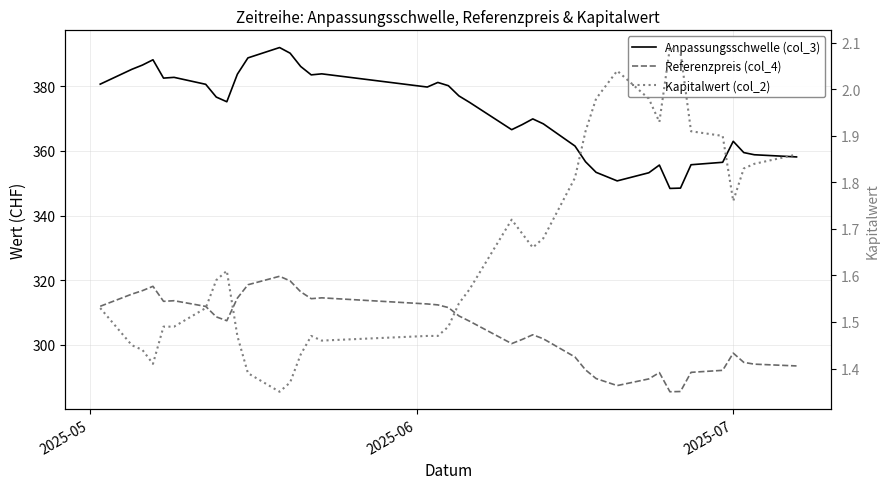

How many distinct data groups are displayed?

3